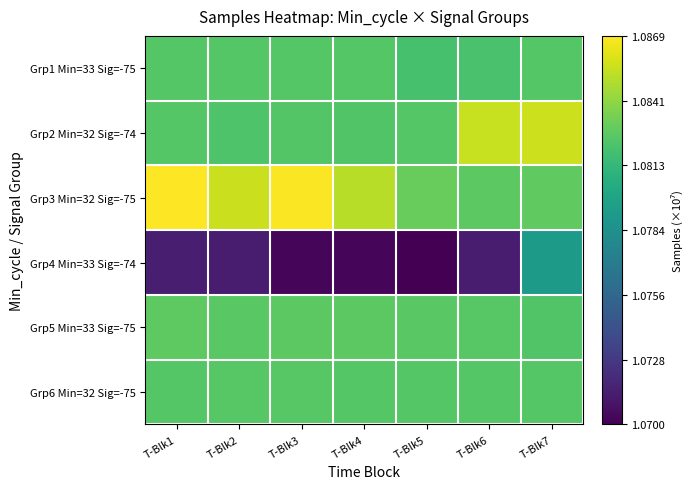

Count the number of categories in the chart.

7